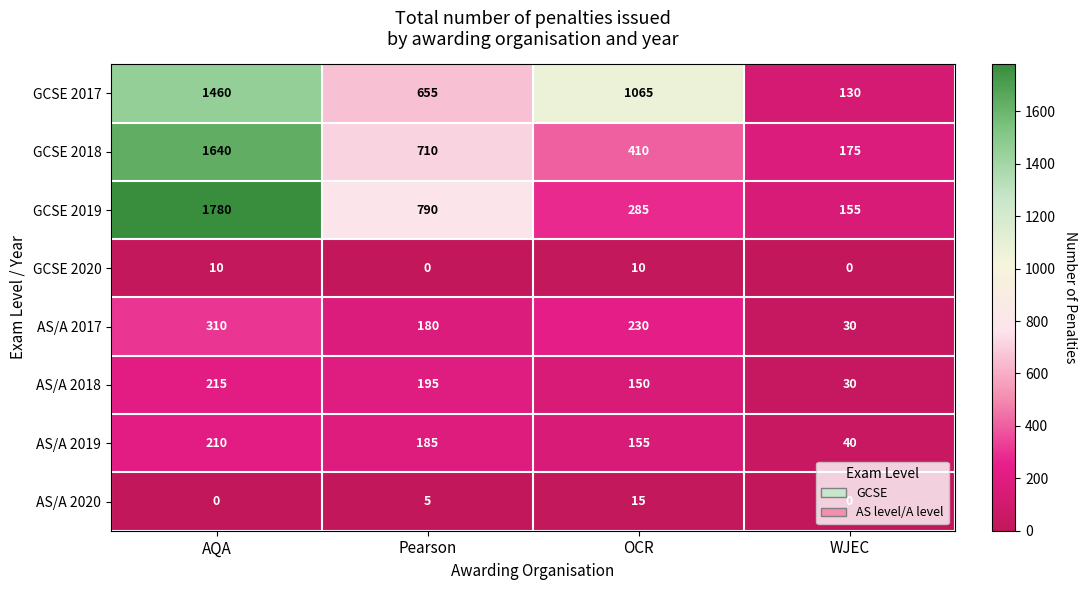

What is the total value across all series at WJEC?

560